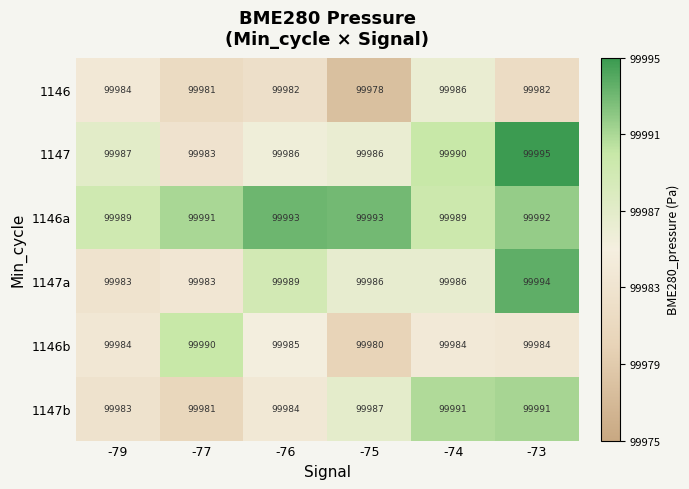

What is the maximum value for 1147a?

99994